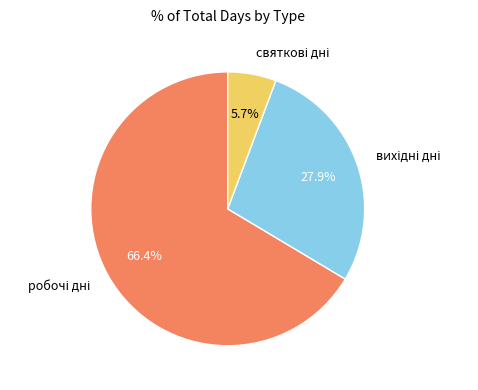

Is there a majority slice in this chart?

Yes